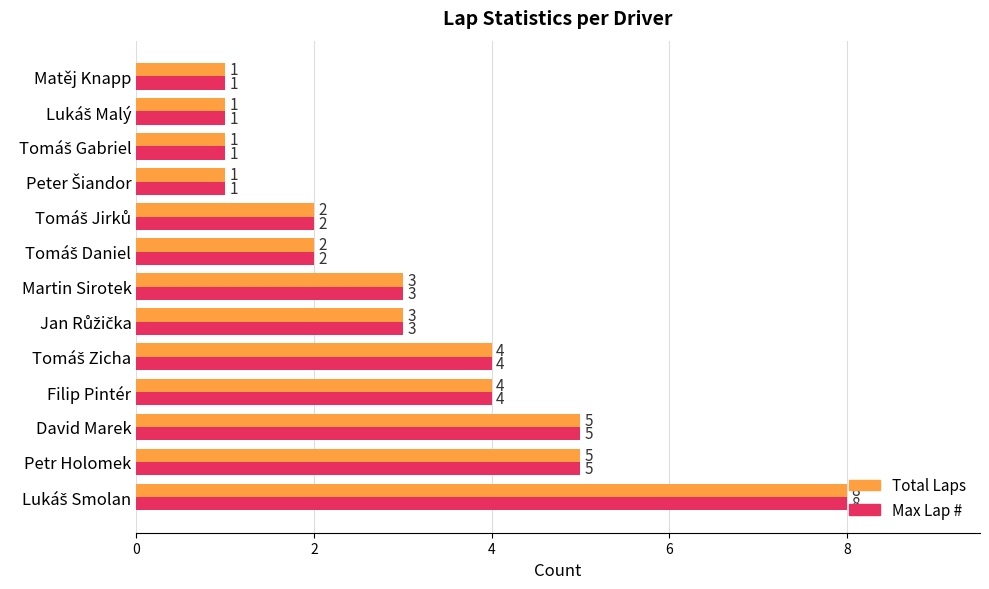

What is the greatest value displayed?

8